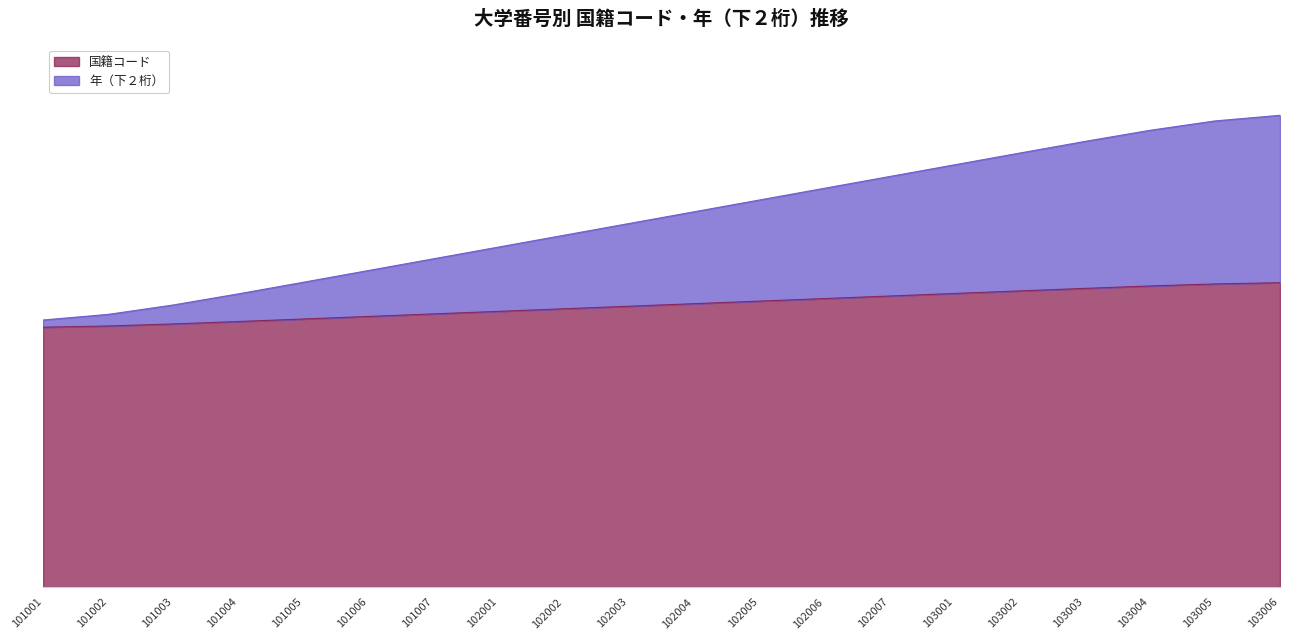

Reading right to left, extract all data points from this chart.

国籍コード: 99.3	98.9	98.3	97.5	96.7	95.8	95.0	94.2	93.3	92.5	91.7	90.8	90.0	89.2	88.3	87.5	86.7	85.9	85.2	84.8
年（下２桁）: 154.0	152.2	149.1	145.5	141.7	137.8	134.0	130.2	126.3	122.5	118.7	114.8	111.0	107.2	103.3	99.5	95.7	92.1	89.0	87.2